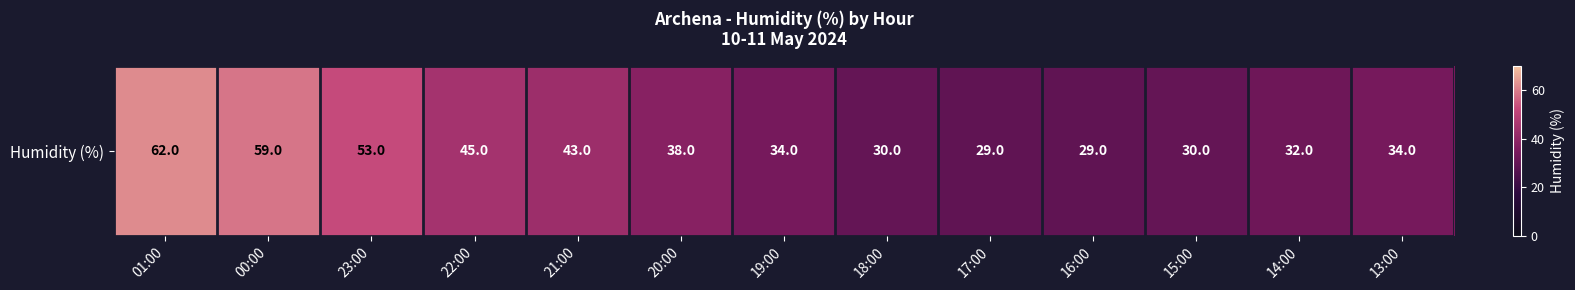

Count the number of categories in the chart.

13